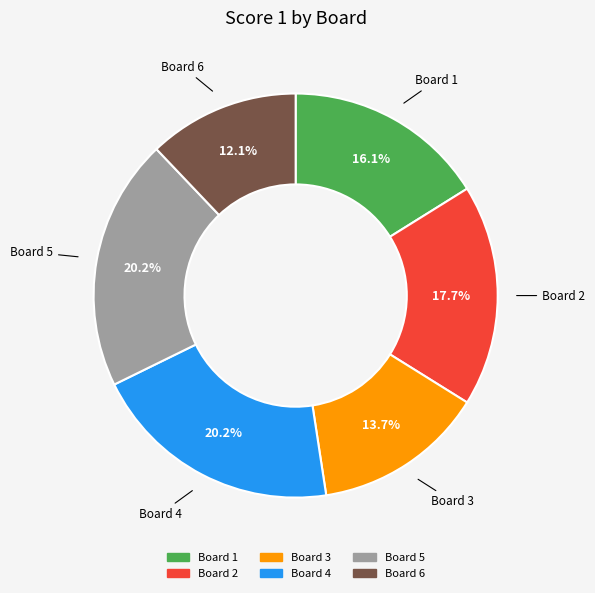

How many slices are in this pie chart?

6